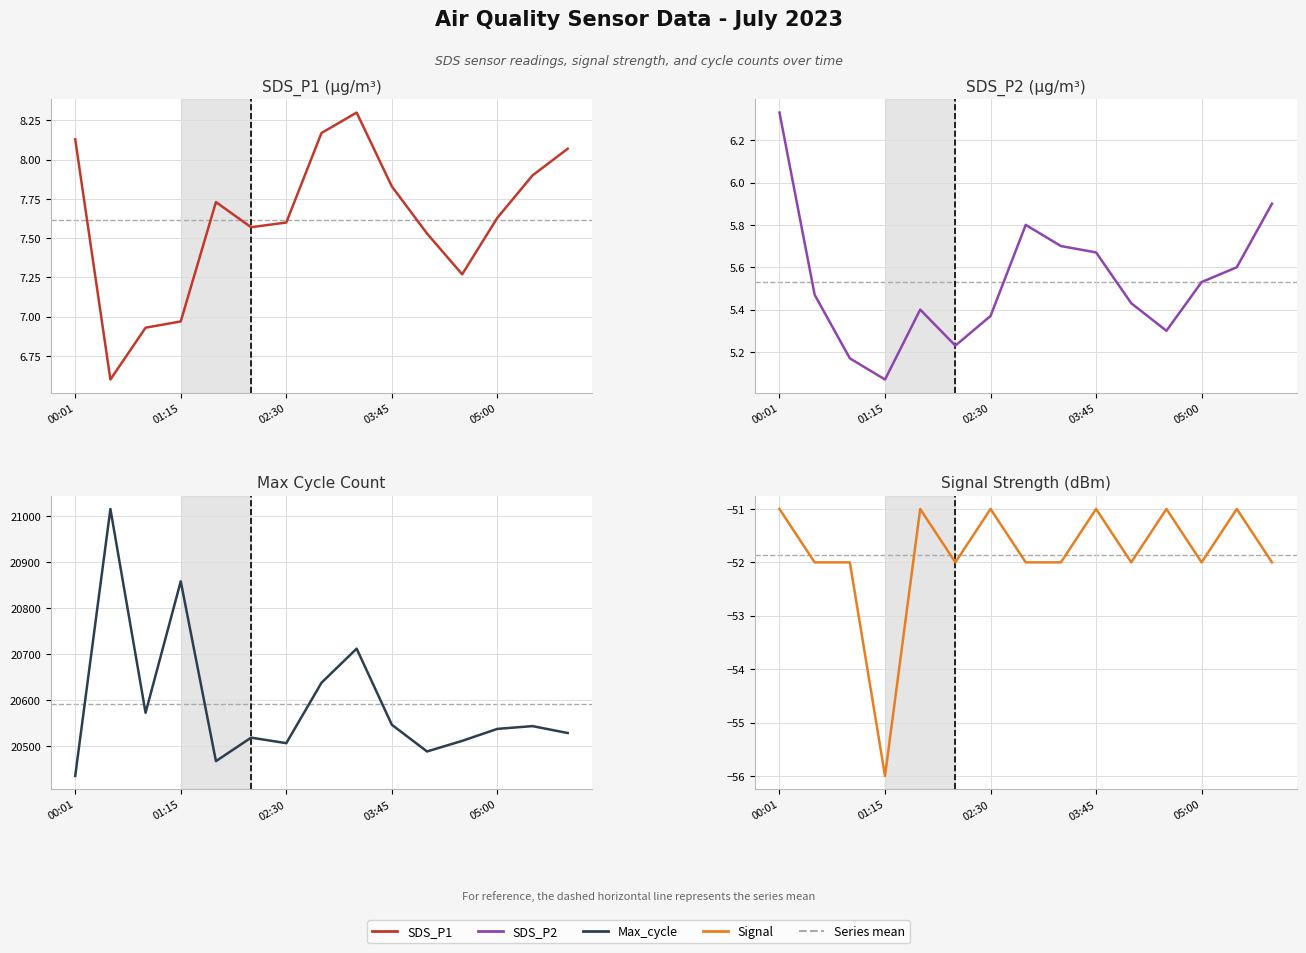

How many values in the Signal series are below -52?

1